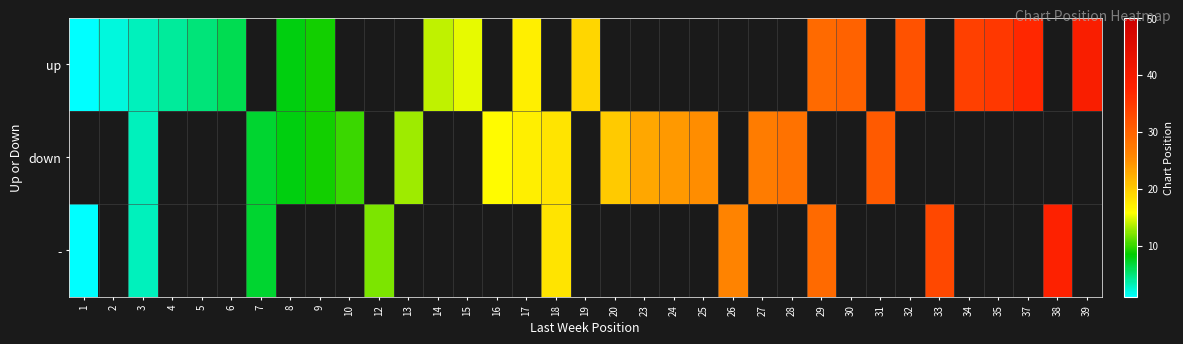

Is it true that up equals 11.6 at 39?

False